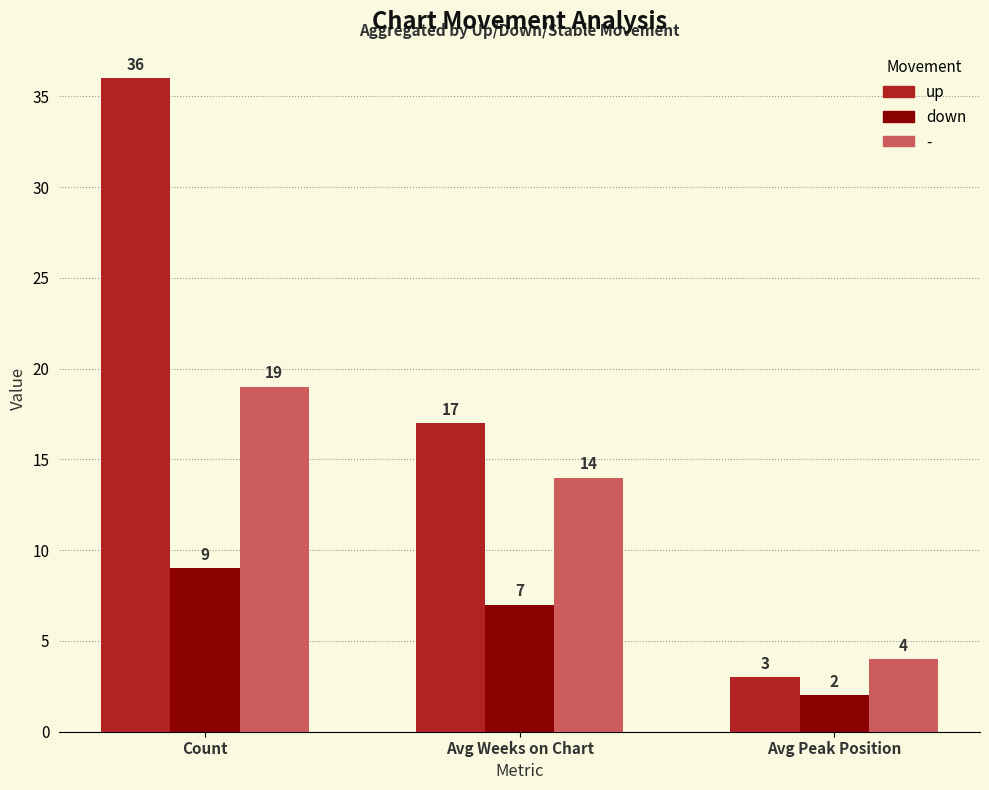

What are all the series names shown in the legend?

up, down, -